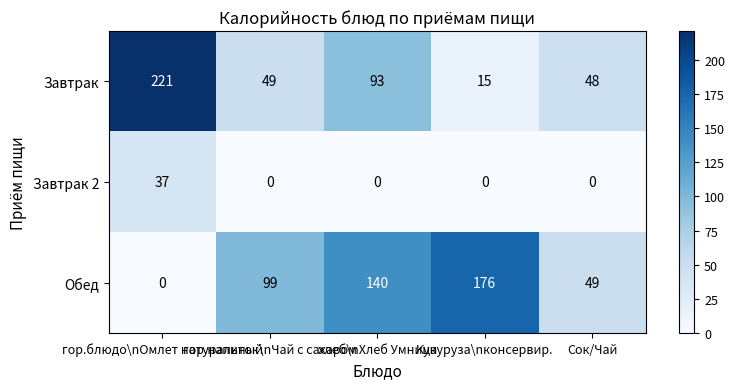

What is the difference between the maximum and second lowest values in the Завтрак series?

173